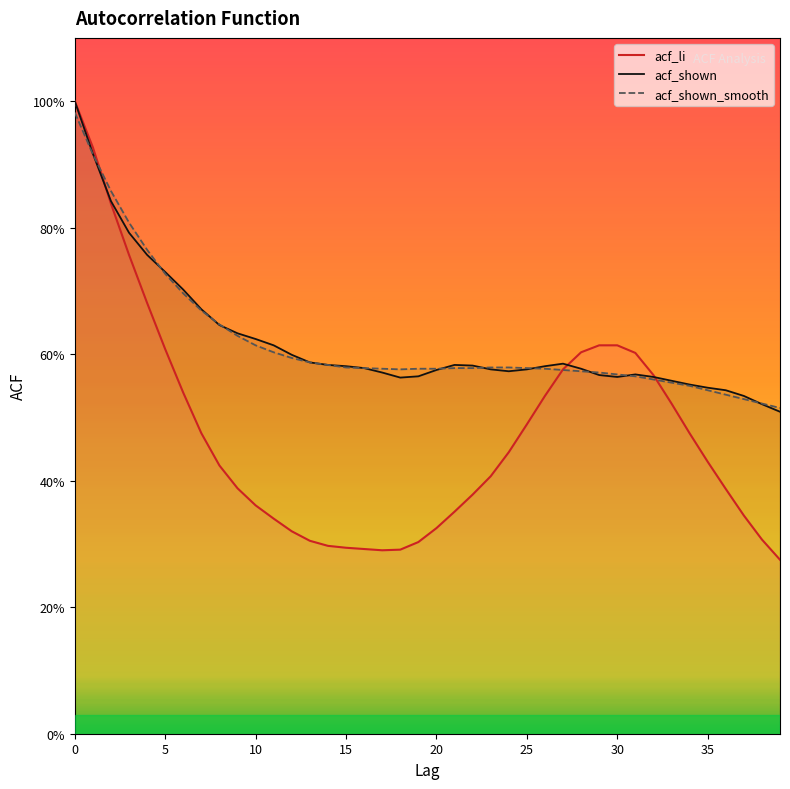

At 17, list the series in order from largest to smallest.

acf_shown_smooth, acf_shown, acf_li